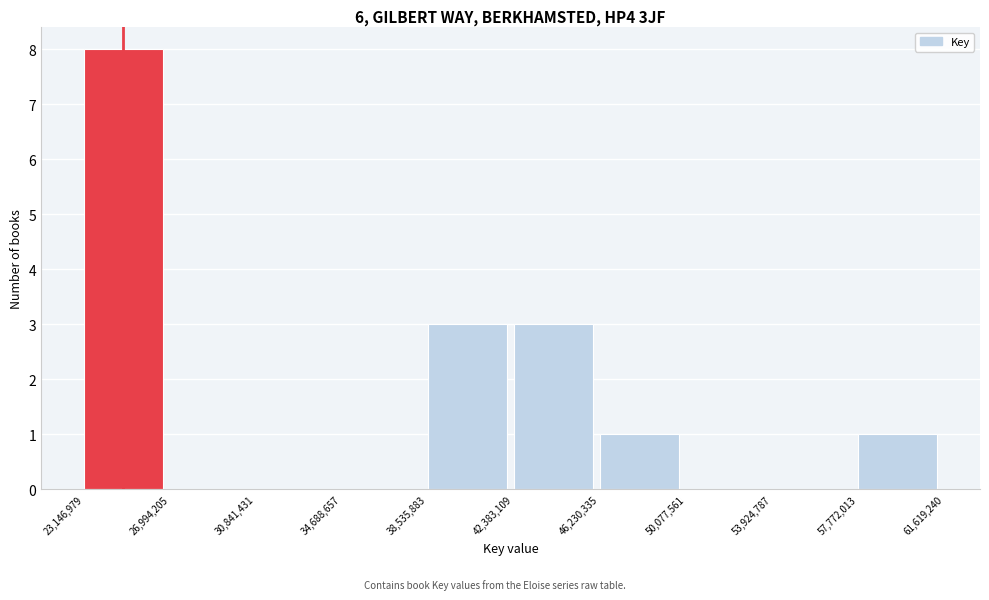

Reading left to right, transcribe this chart: for each bar, give the range it covers on the x-axis and its height. The values are not printed on the chart, so give them approximately, as read against the axis.

23,146,979 to 26,994,205: 8
26,994,205 to 30,841,431: 0
30,841,431 to 34,688,657: 0
34,688,657 to 38,535,883: 0
38,535,883 to 42,383,109: 3
42,383,109 to 46,230,335: 3
46,230,335 to 50,077,561: 1
50,077,561 to 53,924,787: 0
53,924,787 to 57,772,013: 0
57,772,013 to 61,619,240: 1